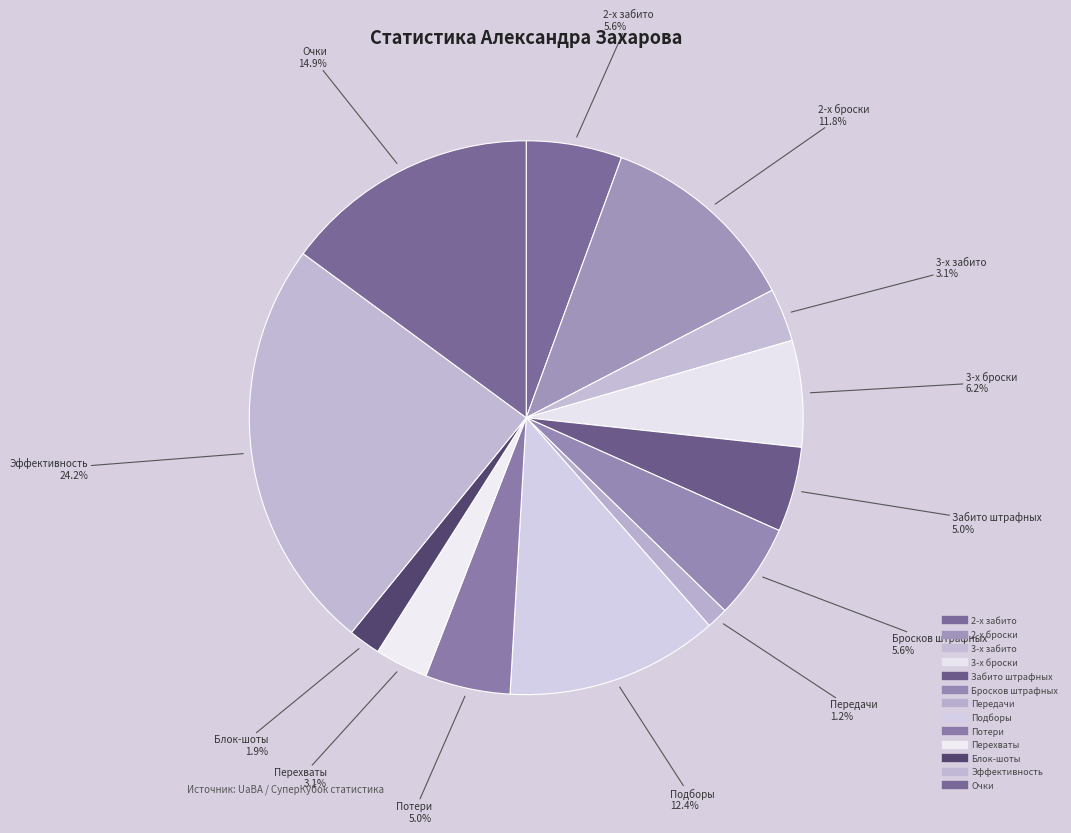

What is the smallest slice in the pie chart?

Передачи